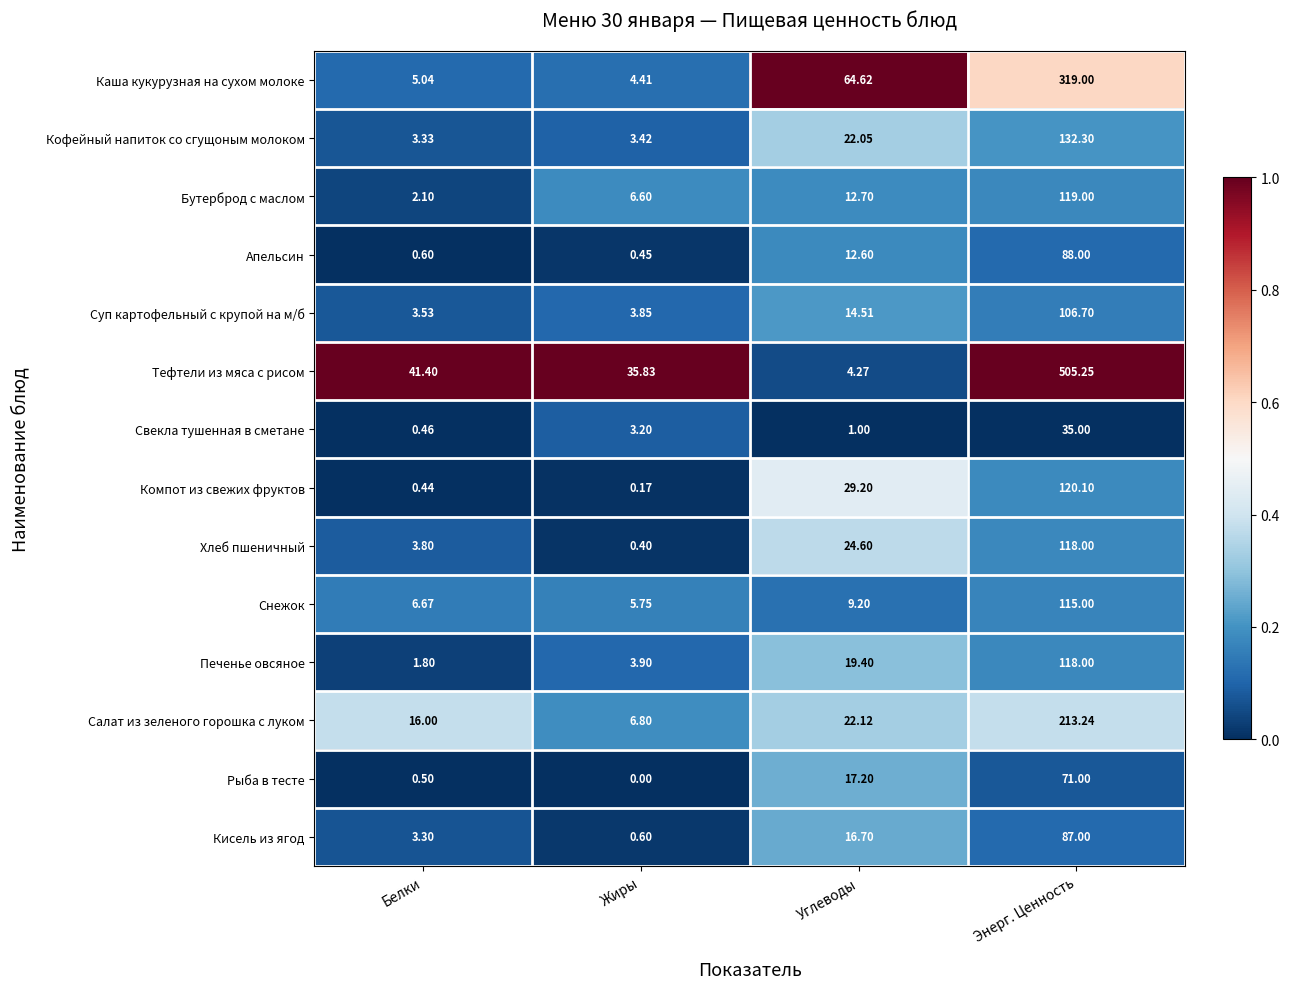

Rank the series at Углеводы from highest to lowest value.

Каша кукурузная на сухом молоке, Компот из свежих фруктов, Хлеб пшеничный, Салат из зеленого горошка с луком, Кофейный напиток со сгущоным молоком, Печенье овсяное, Рыба в тесте, Кисель из ягод, Суп картофельный с крупой на м/б, Бутерброд с маслом, Апельсин, Снежок, Тефтели из мяса с рисом, Свекла тушенная в сметане